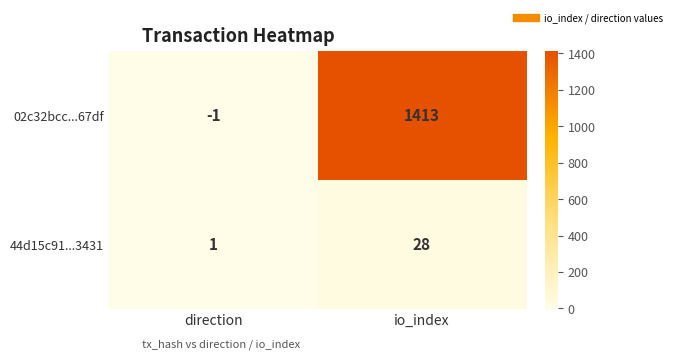

Which label corresponds to the largest value in the chart?

io_index